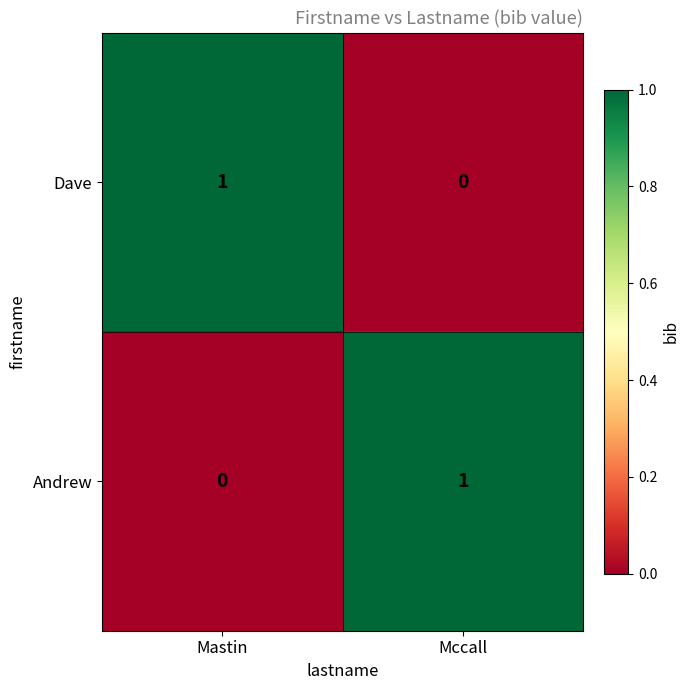

True or false: Andrew has a value of 0 at Mastin.

True